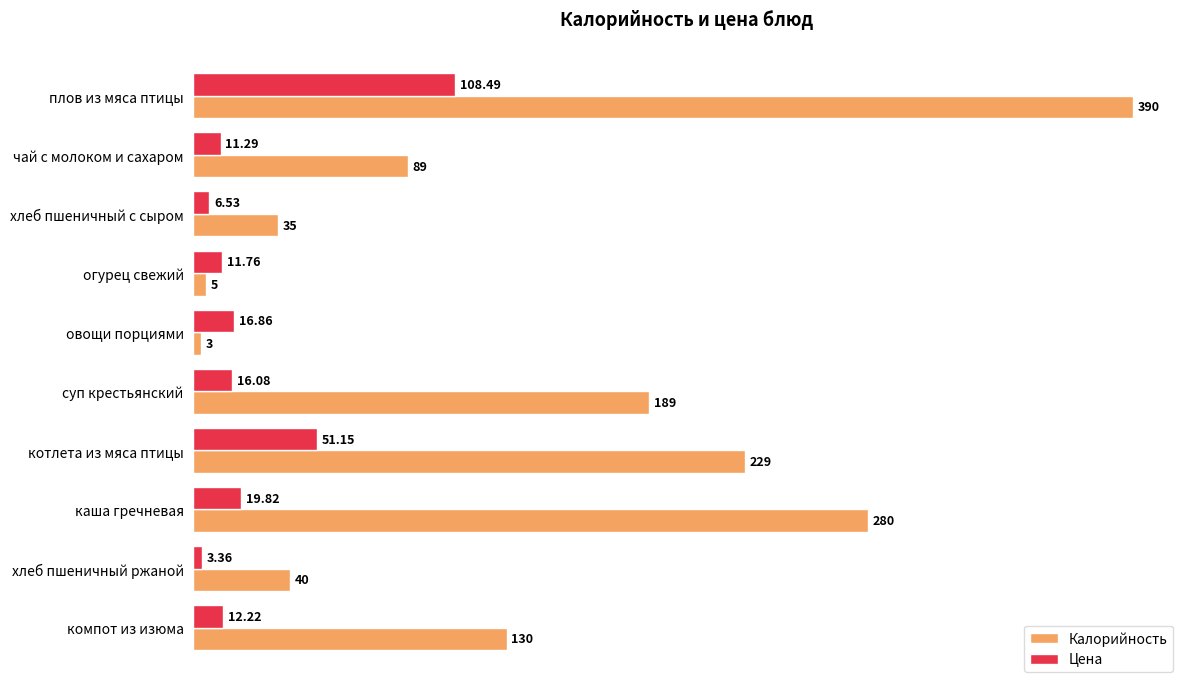

Which series has the largest total across all categories?

Калорийность